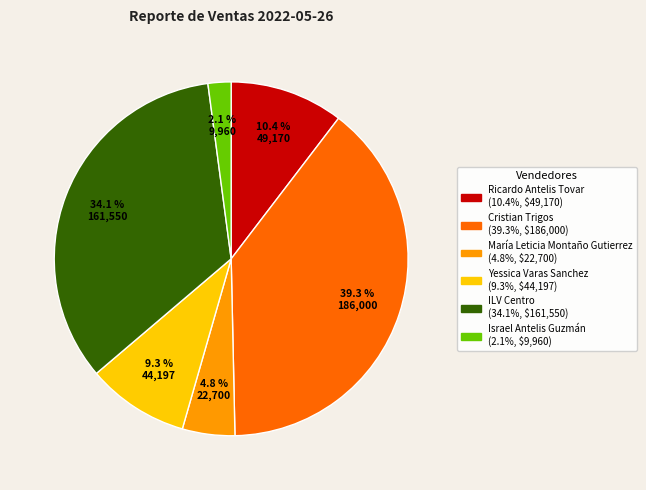

Rank the categories by value from highest to lowest.

Cristian Trigos, ILV Centro, Ricardo Antelis Tovar, Yessica Varas Sanchez, María Leticia Montaño Gutierrez, Israel Antelis Guzmán